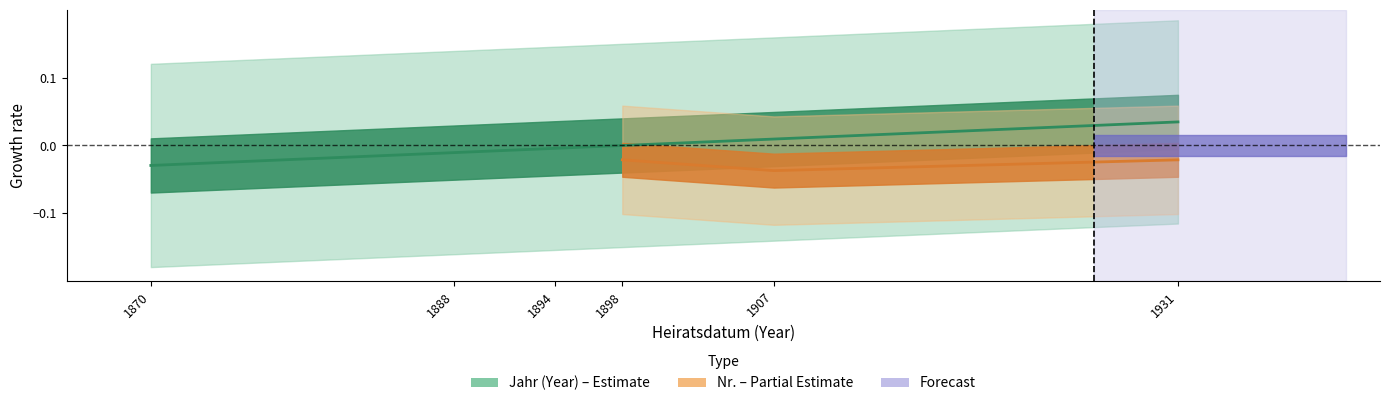

Which has a higher value, 1898 or 1888?

1898